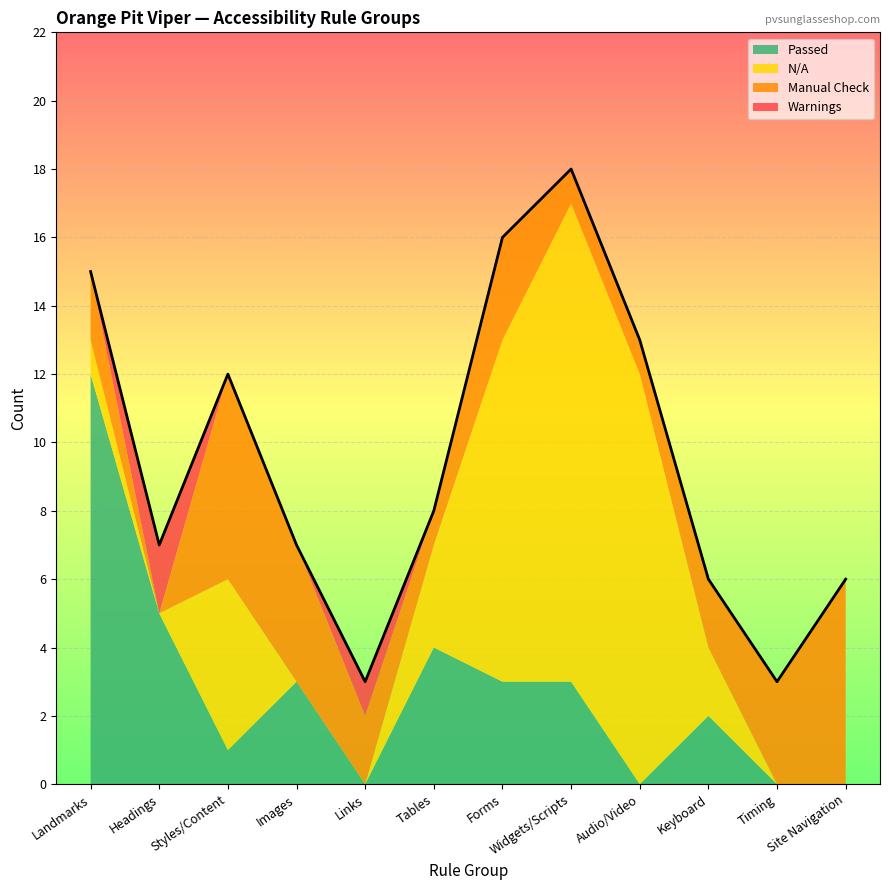

What is the spread (max minus min) of values at Images?

4